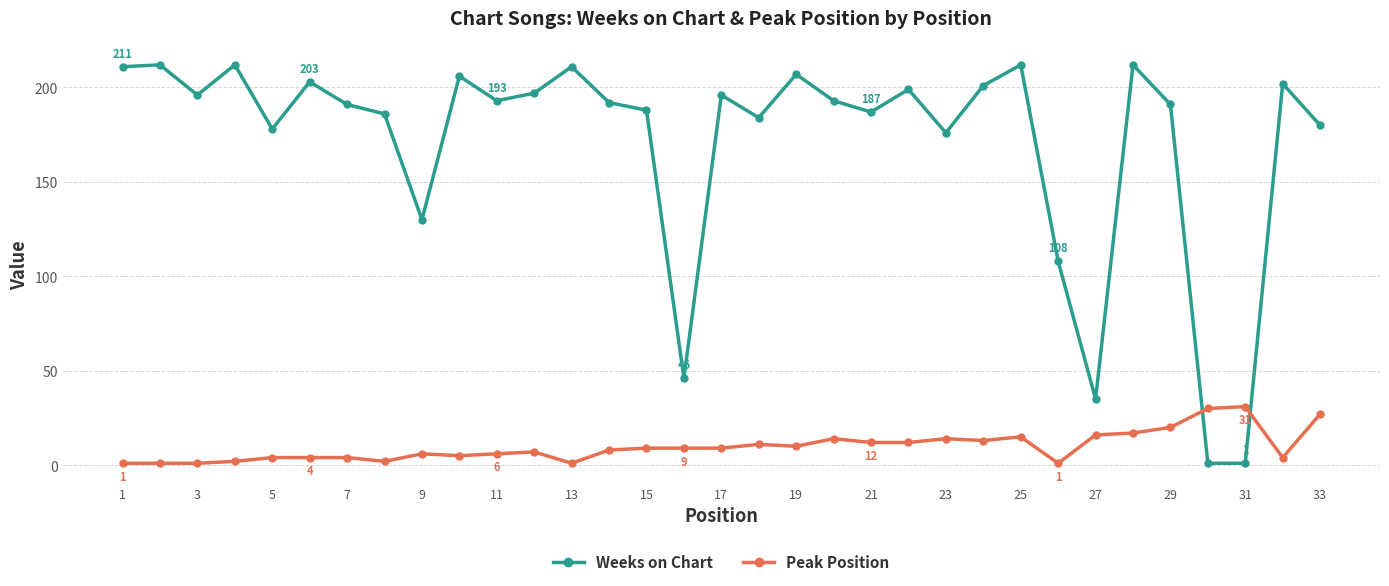

What is the difference between the maximum and minimum values in the Peak Position series?

30